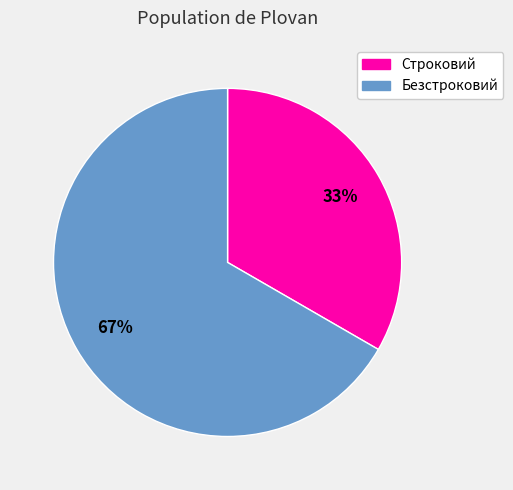

How many segments does this pie chart have?

2